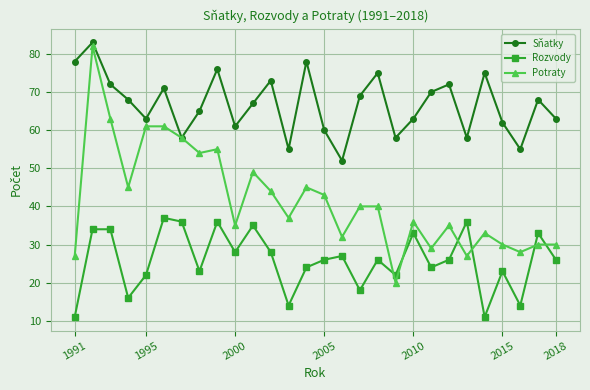

Count the number of data series in this chart.

3